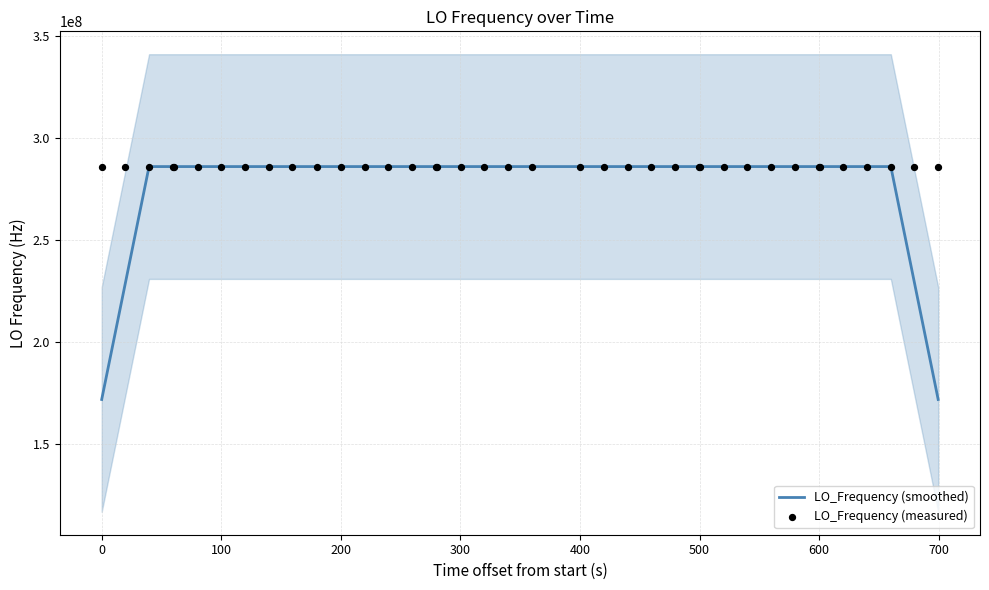

What is the lowest value of the LO_Frequency (smoothed) series?

171628198.1